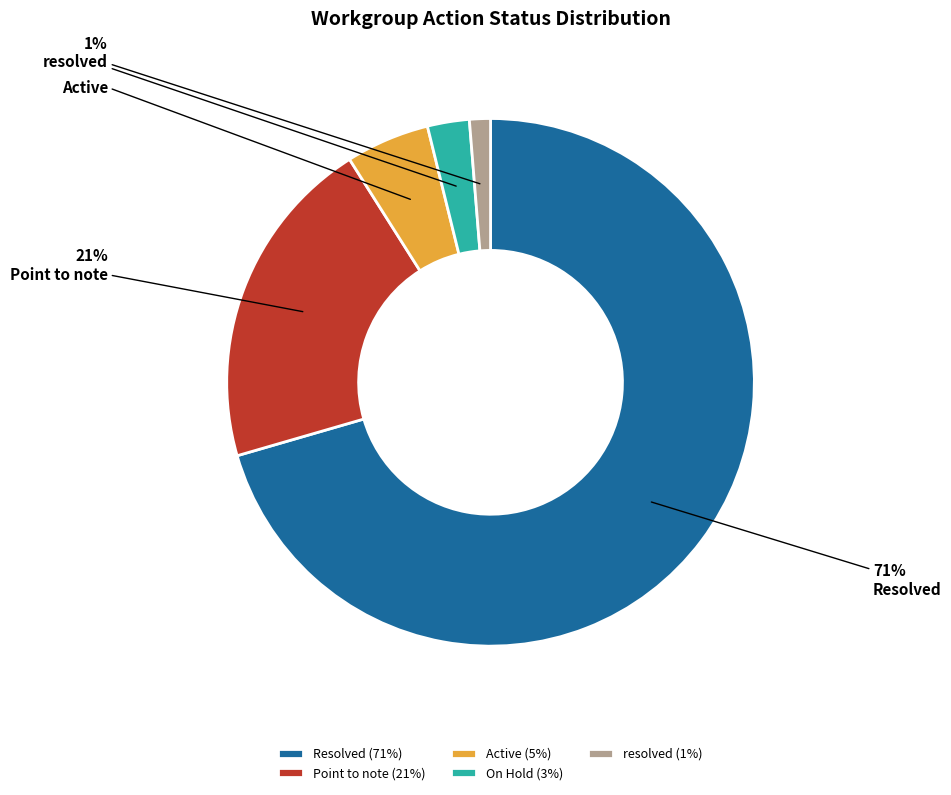

Between Point to note and On Hold, which is larger?

Point to note